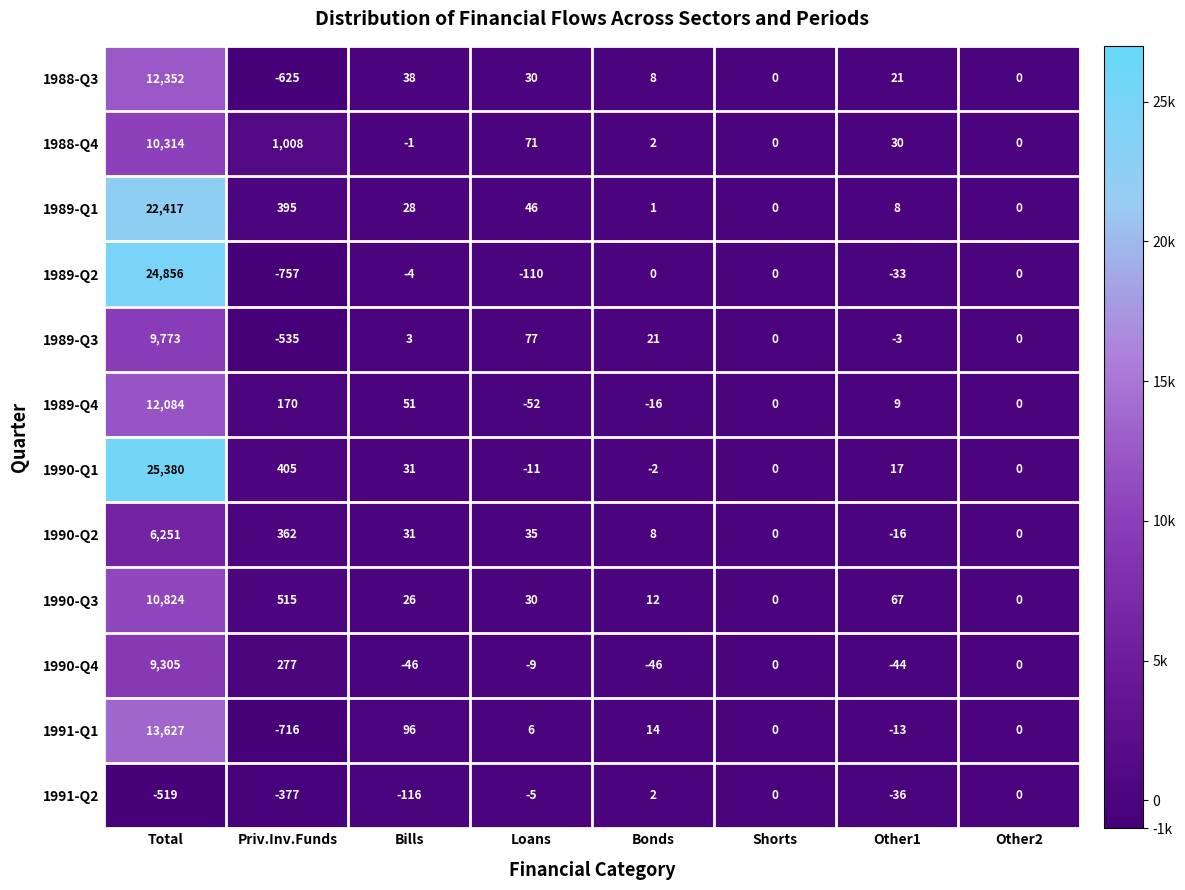

What is the spread (max minus min) of values at Priv.Inv.Funds?

1765